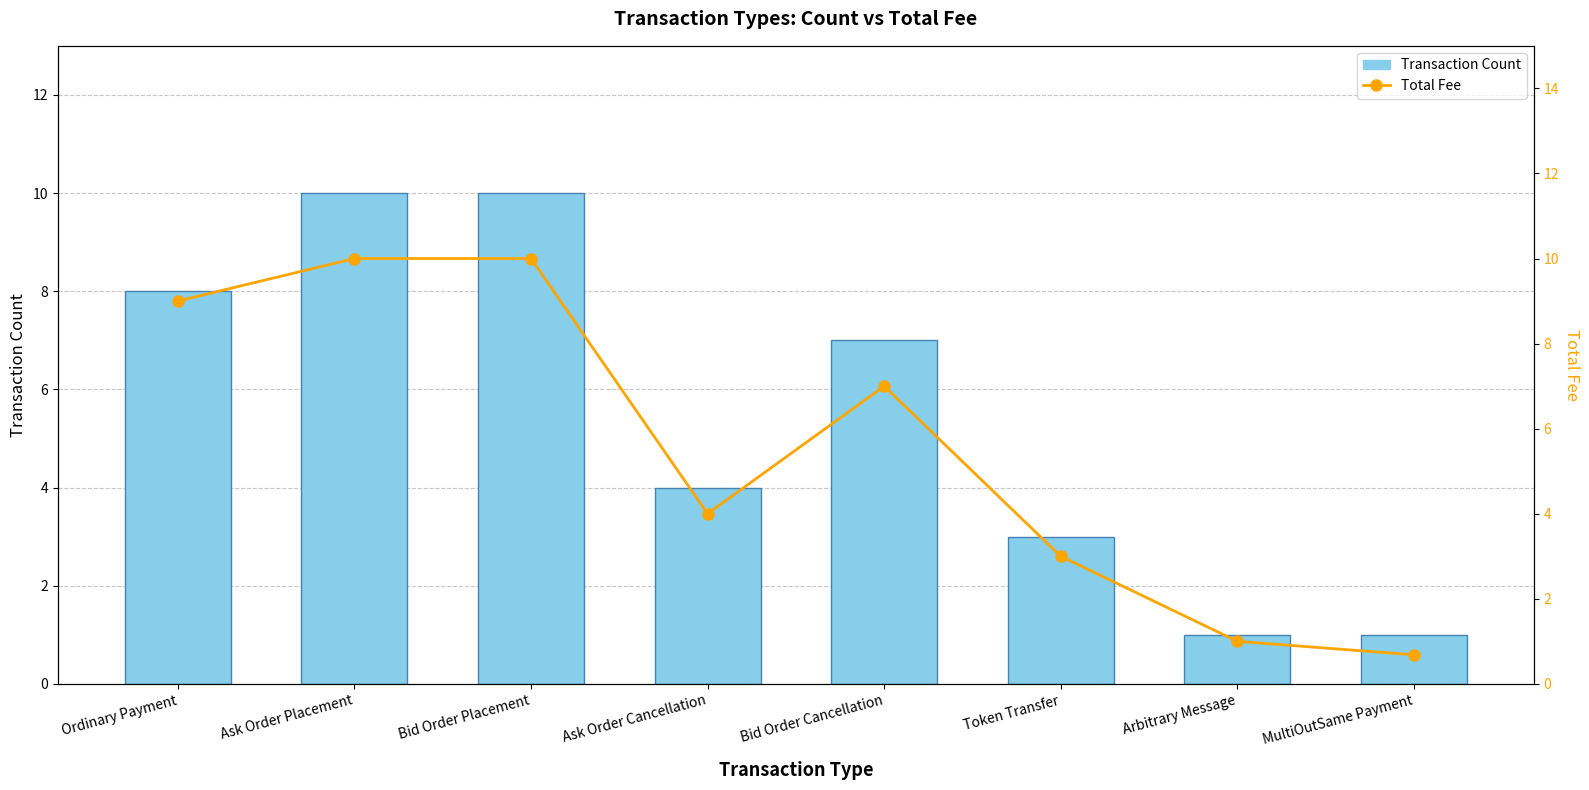

What is the smallest value displayed?

0.7